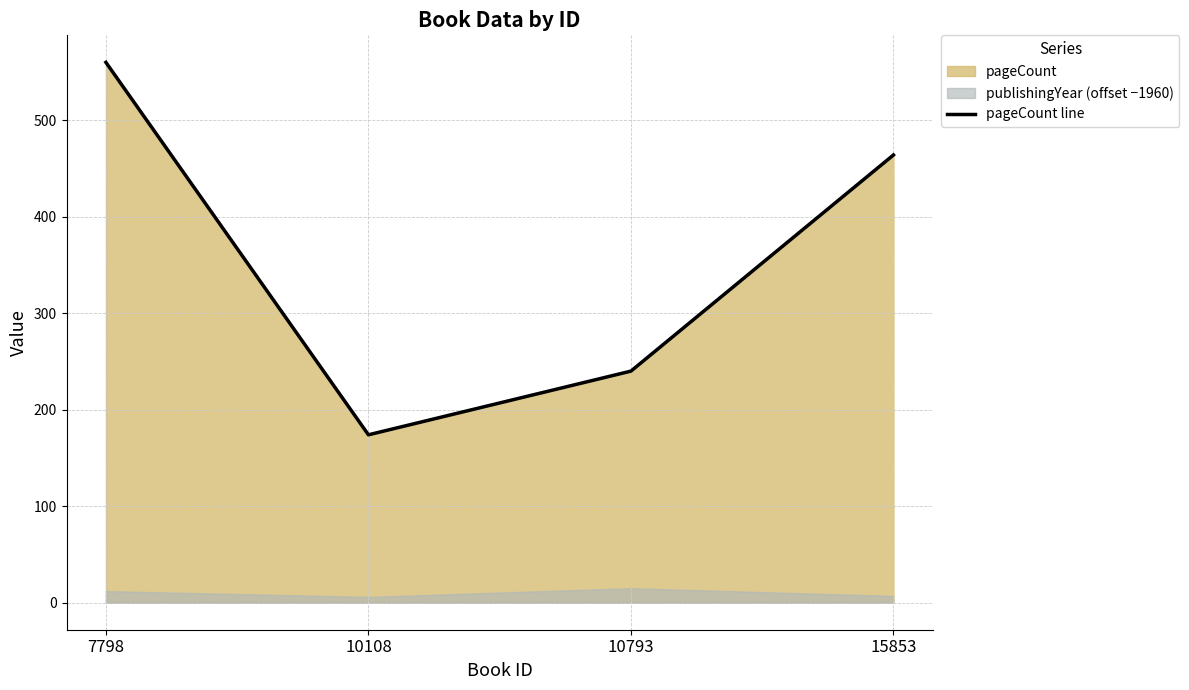

Reading left to right, transcribe all the data shown in this chart.

560	174	240	464